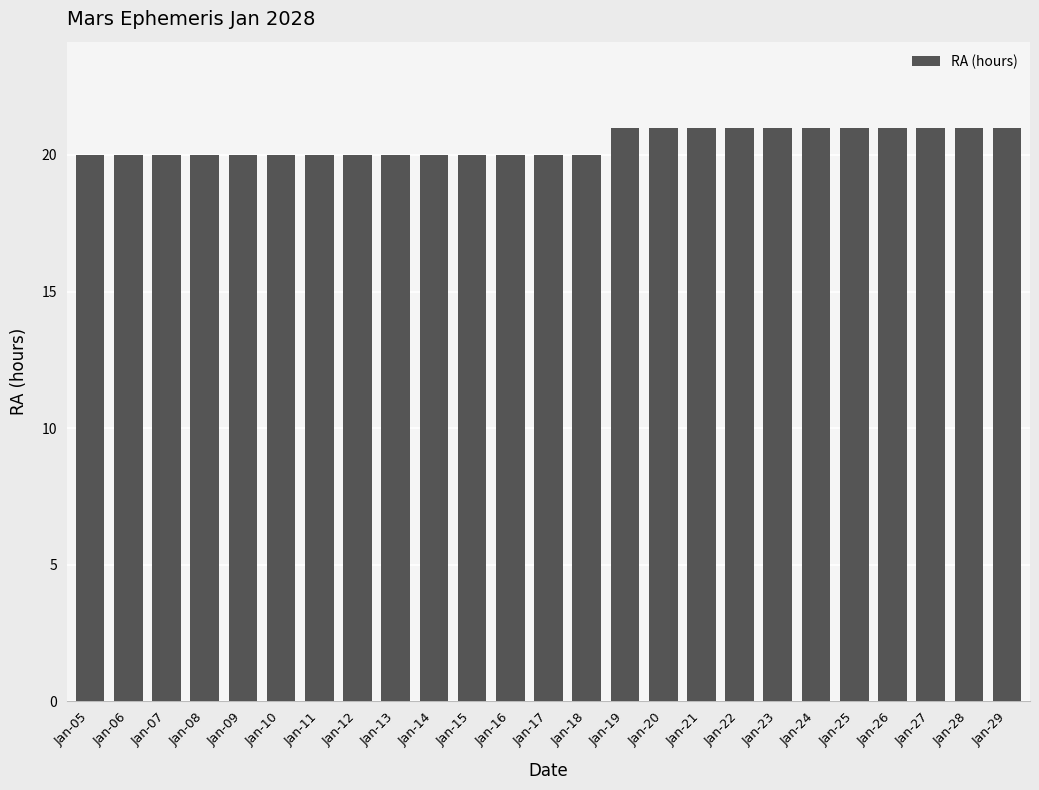

Reading left to right, transcribe all the data shown in this chart.

Jan-05=20	Jan-06=20	Jan-07=20	Jan-08=20	Jan-09=20	Jan-10=20	Jan-11=20	Jan-12=20	Jan-13=20	Jan-14=20	Jan-15=20	Jan-16=20	Jan-17=20	Jan-18=20	Jan-19=21	Jan-20=21	Jan-21=21	Jan-22=21	Jan-23=21	Jan-24=21	Jan-25=21	Jan-26=21	Jan-27=21	Jan-28=21	Jan-29=21